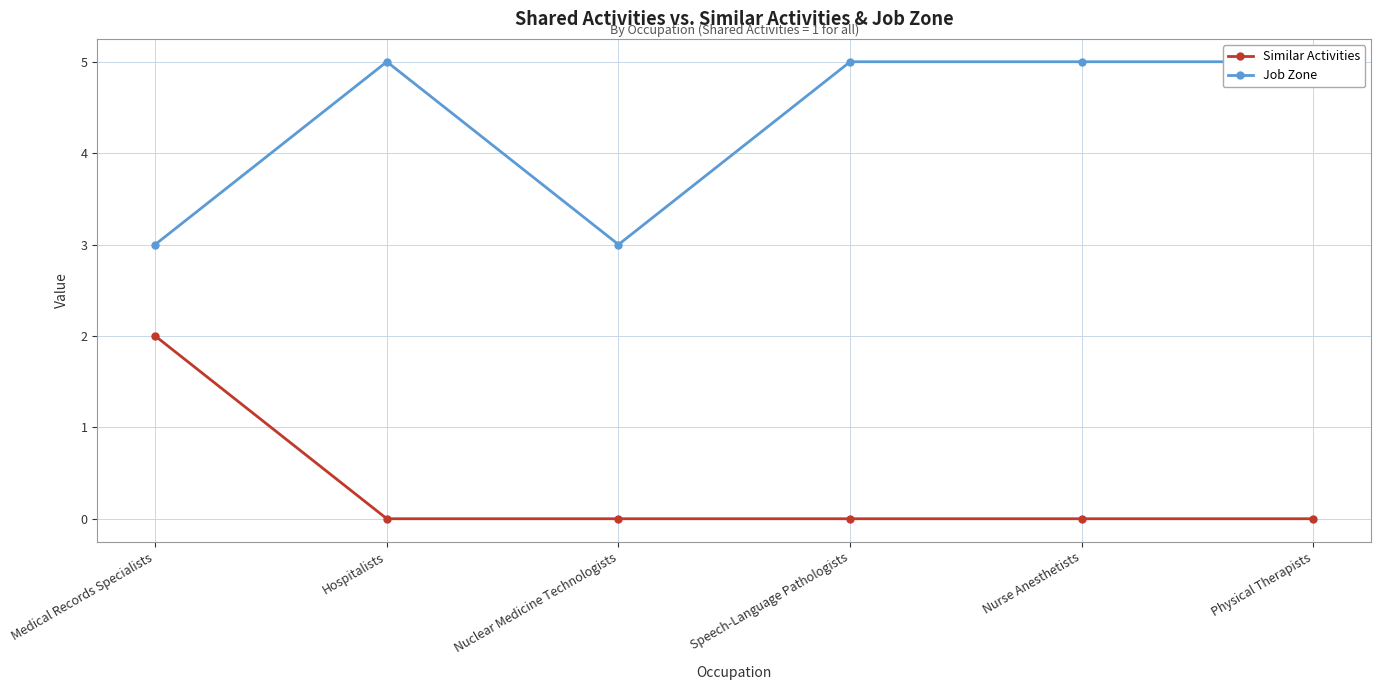

Is it true that Job Zone equals 2 at Speech-Language Pathologists?

False